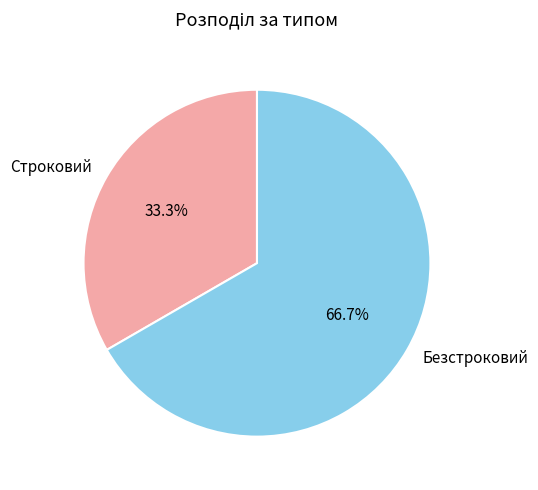

How many slices are in this pie chart?

2